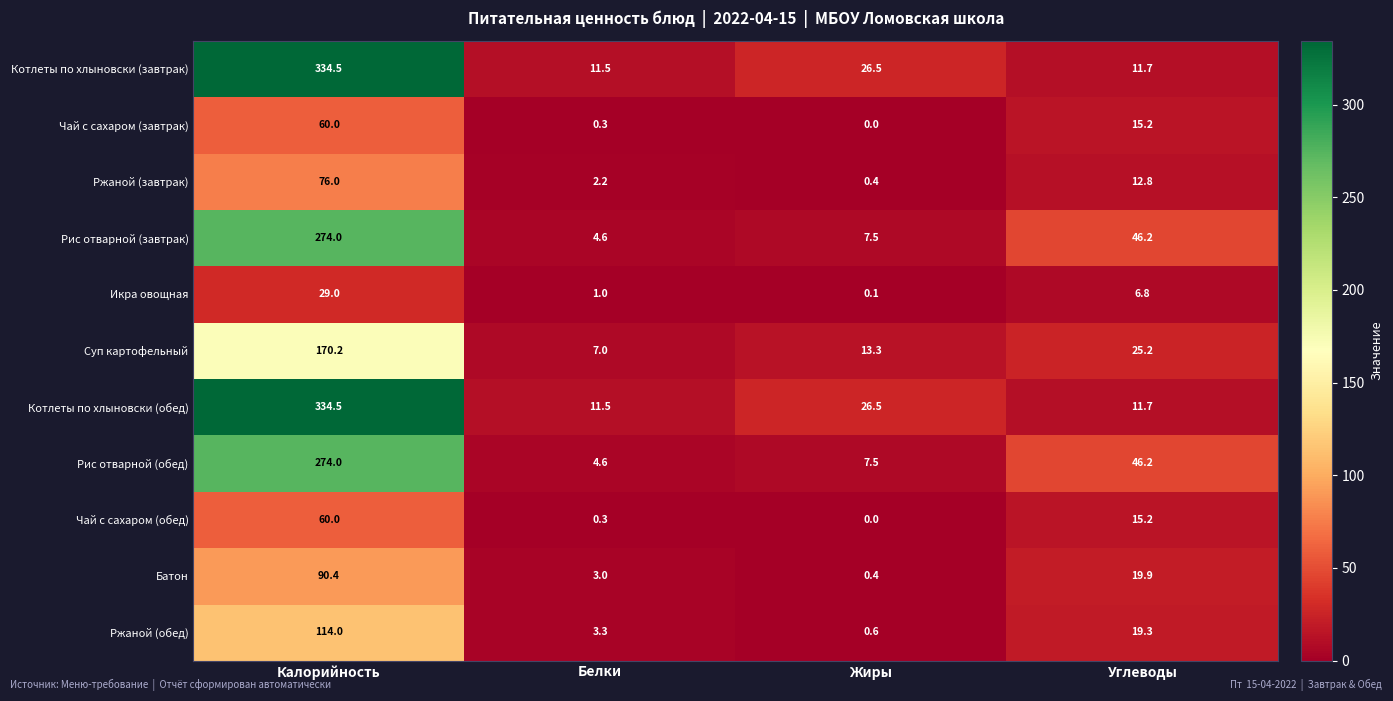

Is the value of Рис отварной (обед) at Углеводы greater than the value of Рис отварной (завтрак) at Жиры?

Yes